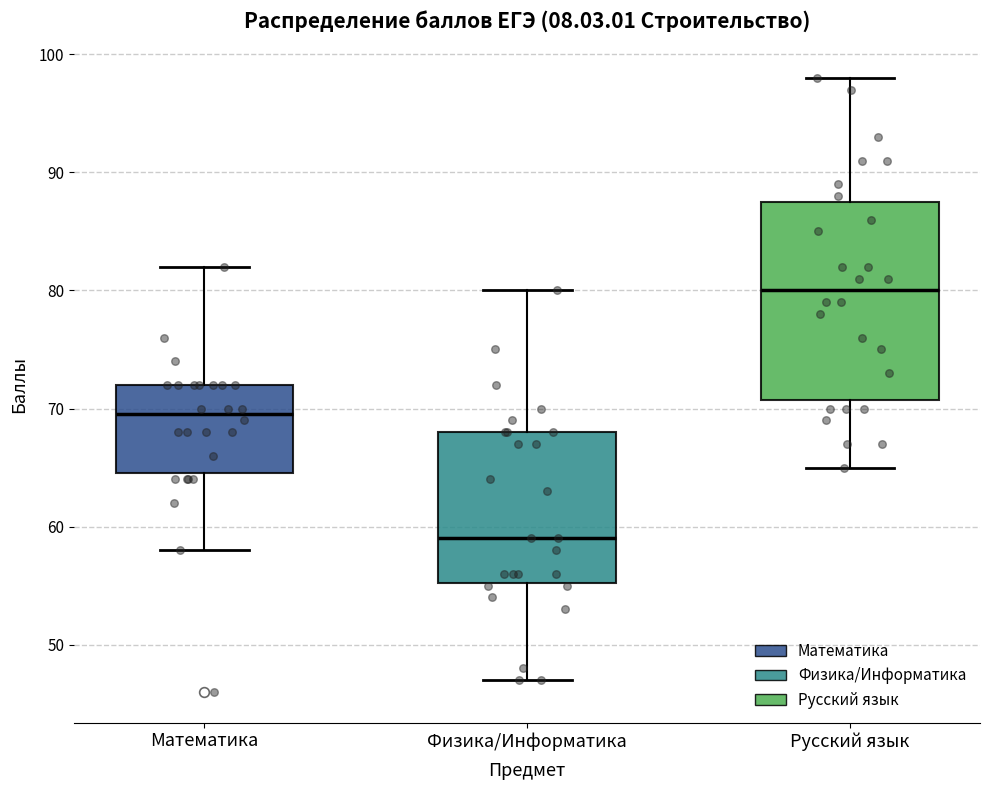

Which box's median line is the highest?

Русский язык